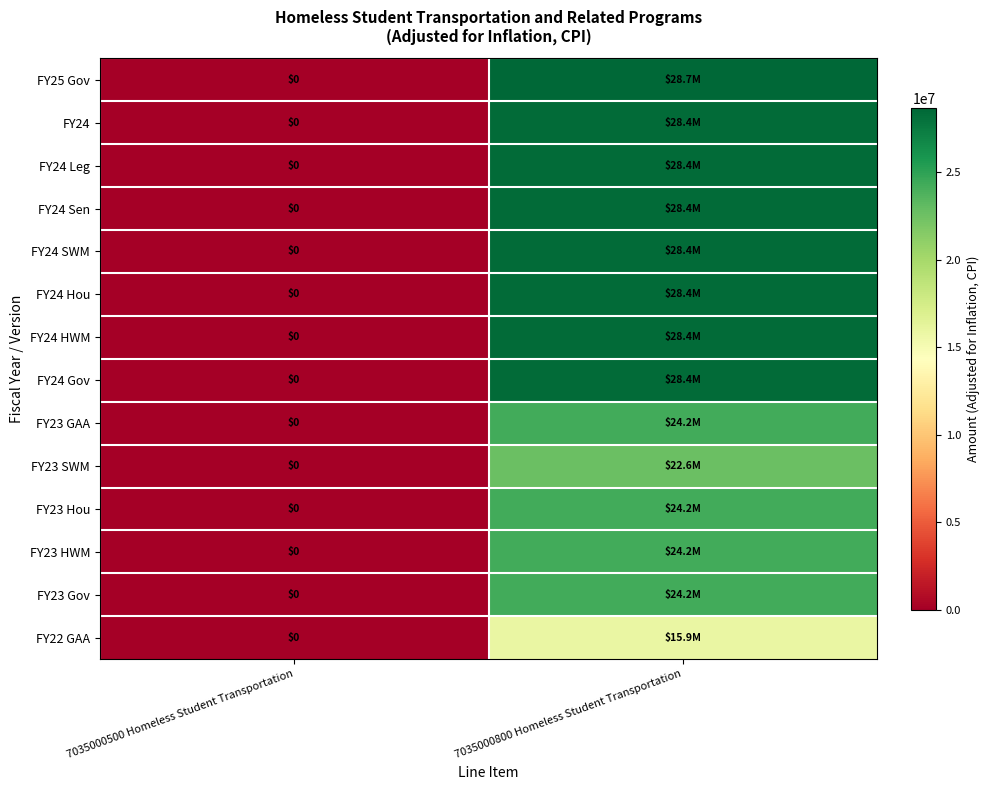

Is the value of FY24 SWM at 7035000800 Homeless Student Transportation greater than the value of FY23 GAA at 7035000800 Homeless Student Transportation?

Yes